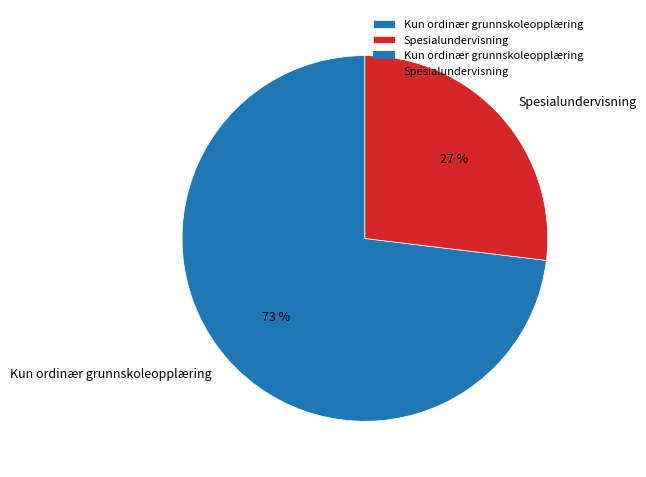

To the nearest percent, what is the combined percentage of Kun ordinær grunnskoleopplæring and Spesialundervisning?

100%